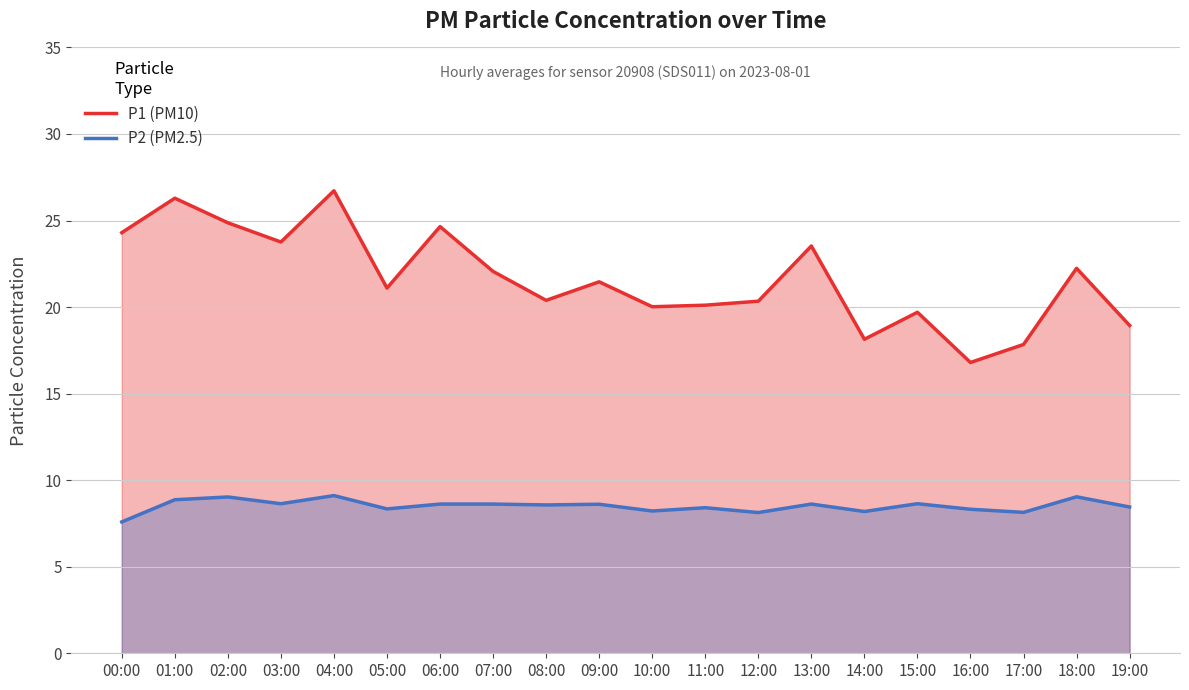

Reading left to right, list all the values displayed in this chart.

P1 (PM10): 00:00=24.3	01:00=26.3	02:00=24.9	03:00=23.8	04:00=26.7	05:00=21.1	06:00=24.6	07:00=22.1	08:00=20.4	09:00=21.5	10:00=20.0	11:00=20.1	12:00=20.3	13:00=23.5	14:00=18.1	15:00=19.7	16:00=16.8	17:00=17.8	18:00=22.2	19:00=18.9
P2 (PM2.5): 00:00=7.6	01:00=8.9	02:00=9.0	03:00=8.6	04:00=9.1	05:00=8.3	06:00=8.6	07:00=8.6	08:00=8.6	09:00=8.6	10:00=8.2	11:00=8.4	12:00=8.1	13:00=8.6	14:00=8.2	15:00=8.6	16:00=8.3	17:00=8.1	18:00=9.0	19:00=8.4